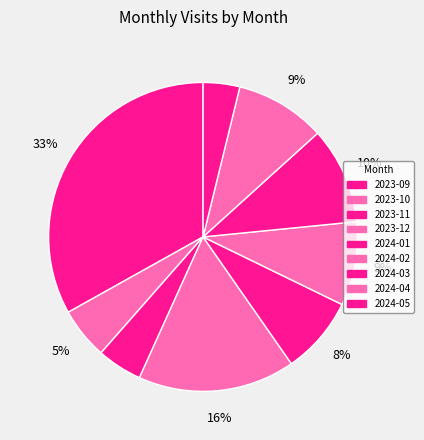

Is it true that 2024-01 is 8% of the pie?

True